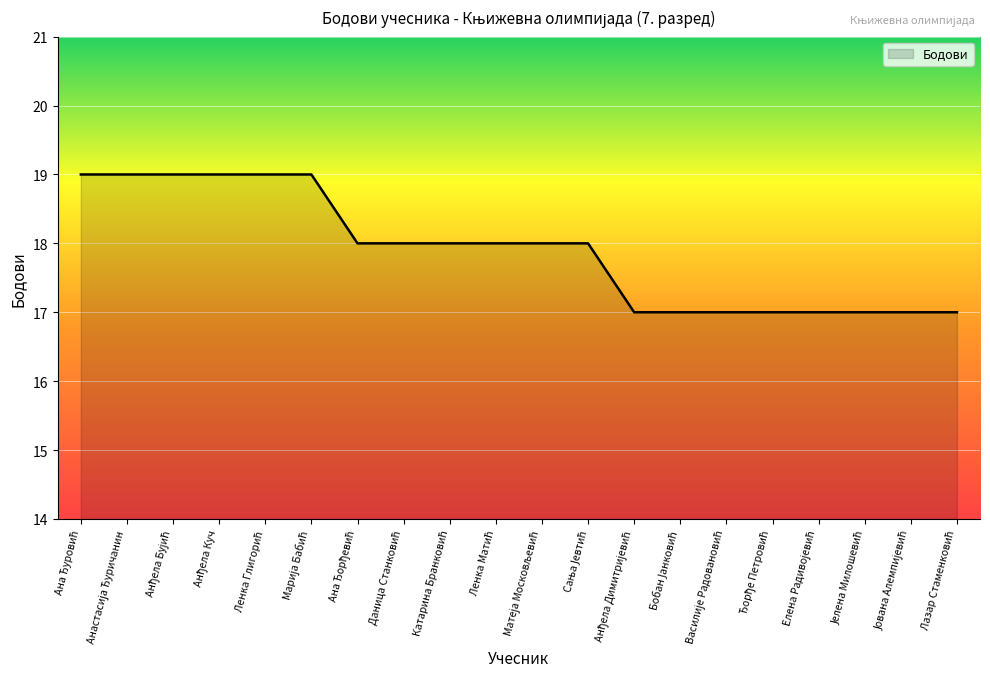

Count the values in the range 17 to 19.

20